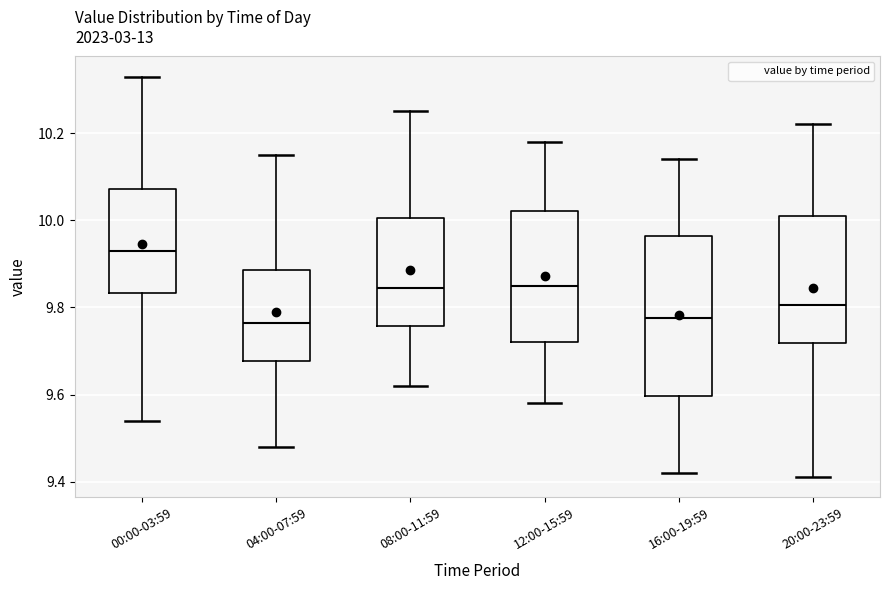

Which box is the tallest, from its lower edge to its upper edge?

16:00-19:59